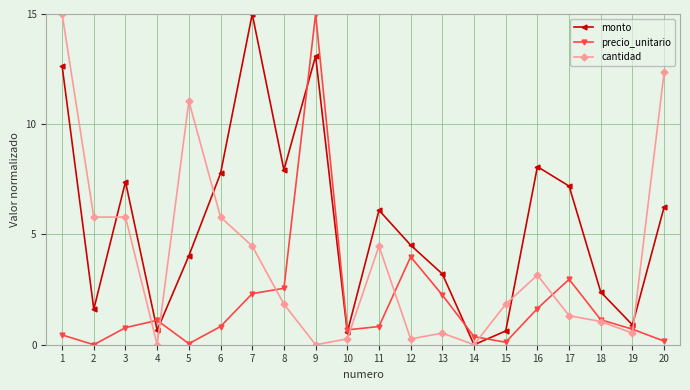

What are all the series names shown in the legend?

monto, precio_unitario, cantidad